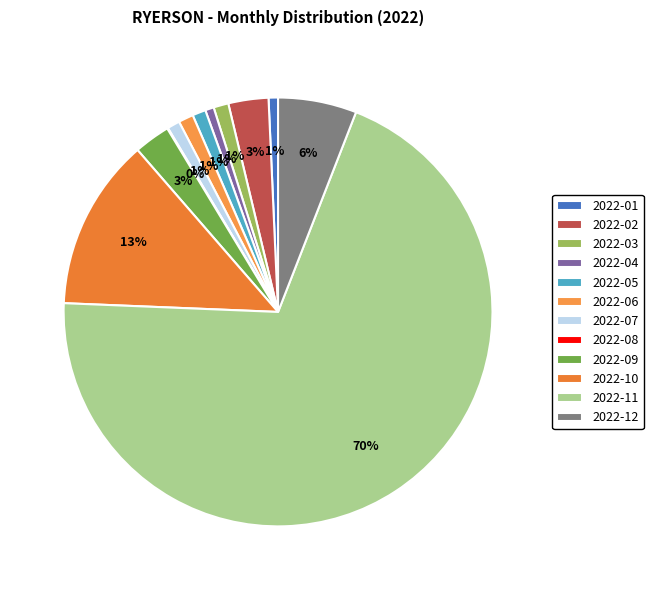

Do 2022-08 and 2022-05 together represent more than half of the pie?

No